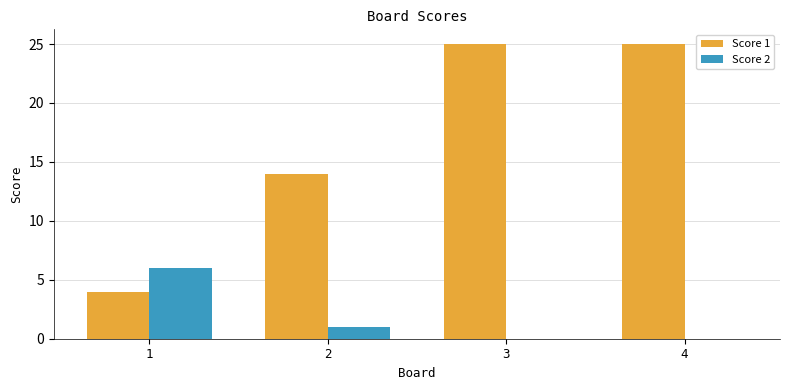

Which series changed the most between 1 and 3?

Score 1